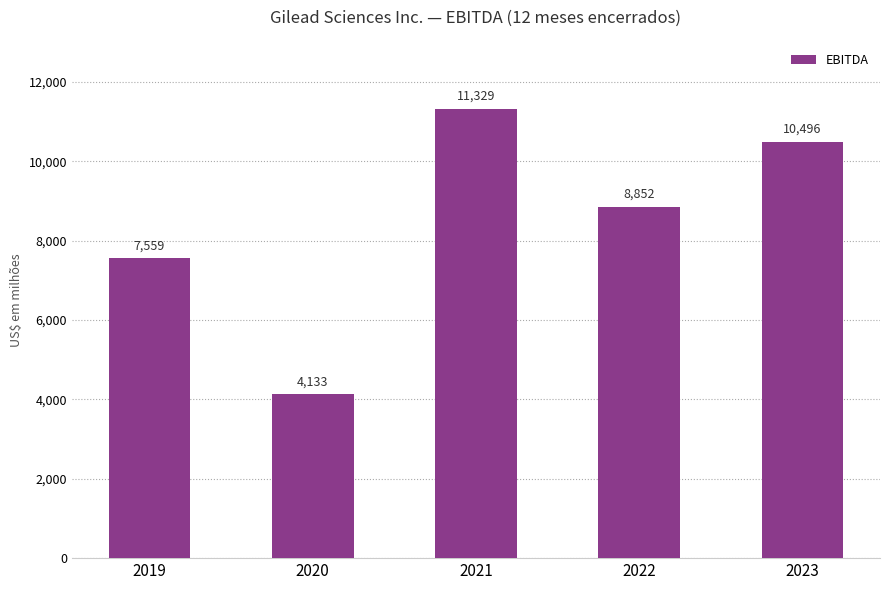

Count the number of categories in the chart.

5